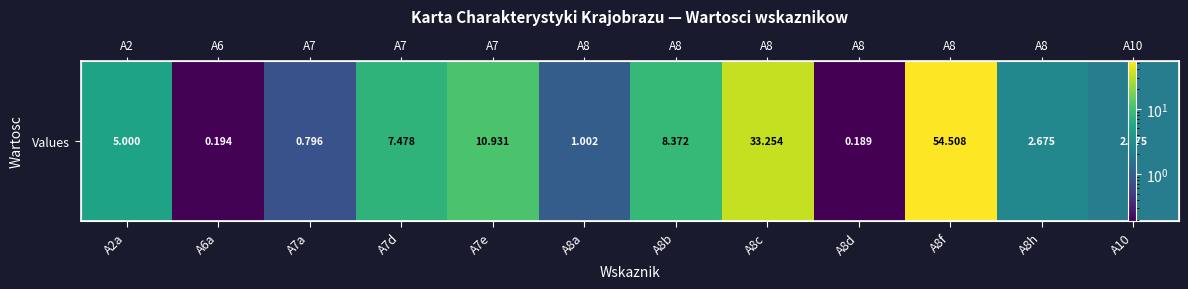

List the labels in order of value, largest first.

A8f, A8c, A7e, A8b, A7d, A2a, A8h, A10, A8a, A7a, A6a, A8d